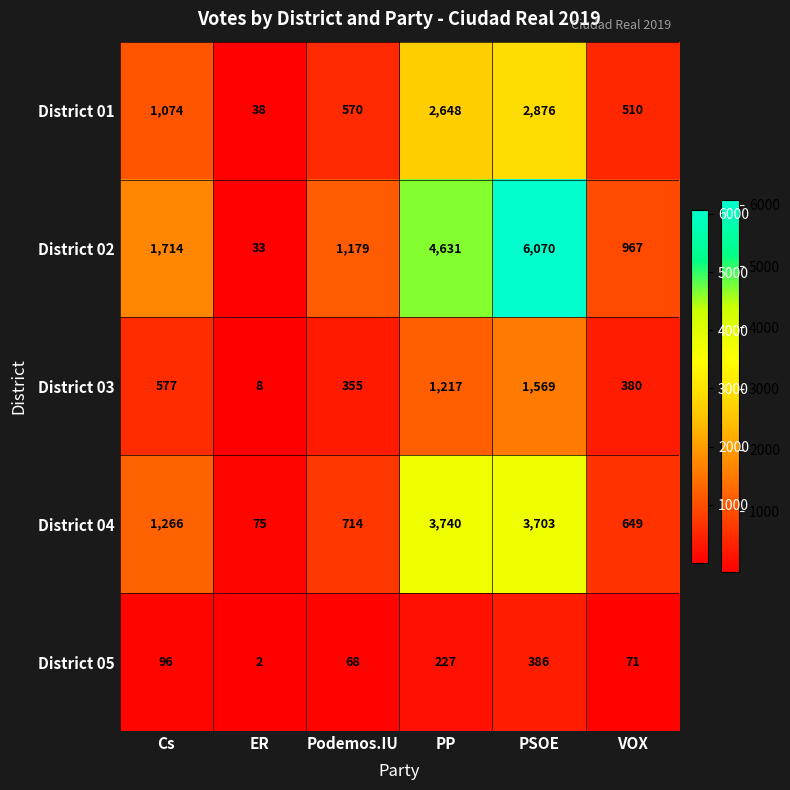

True or false: District 02 has a value of 967 at VOX.

True